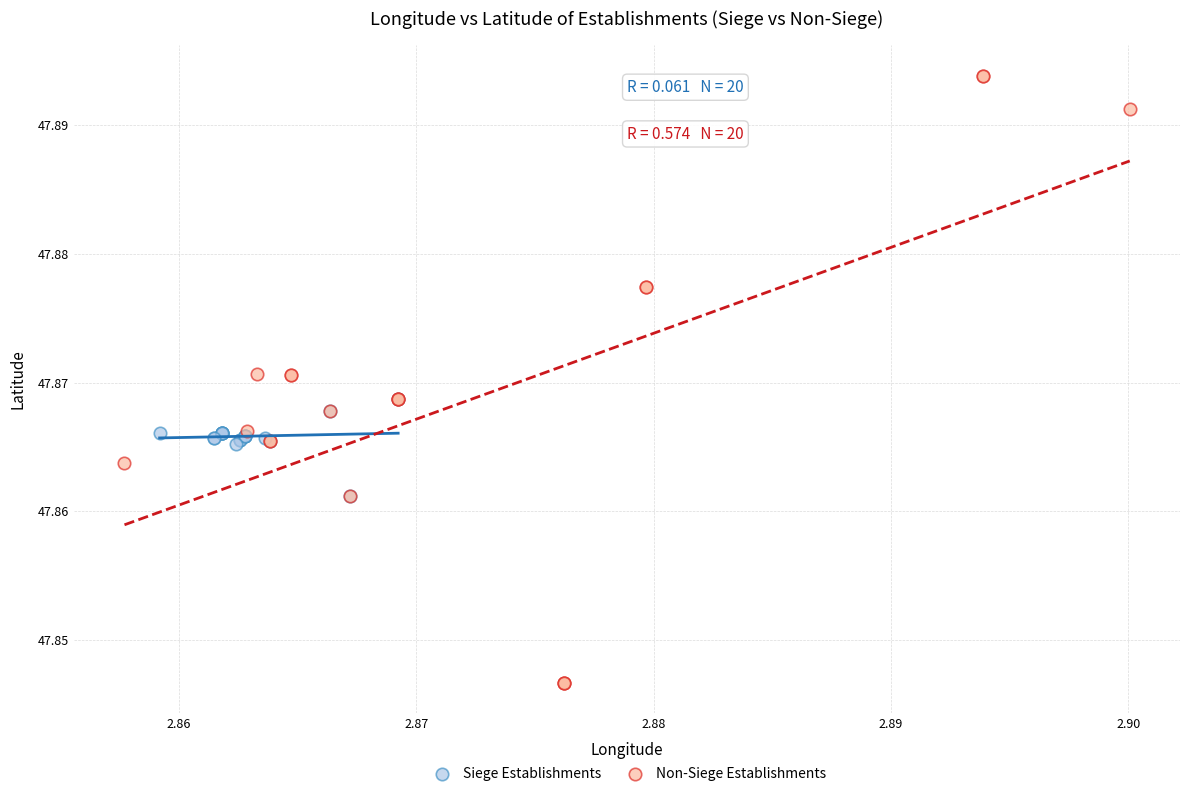

Which series contains the highest Y value?

Non-Siege Establishments